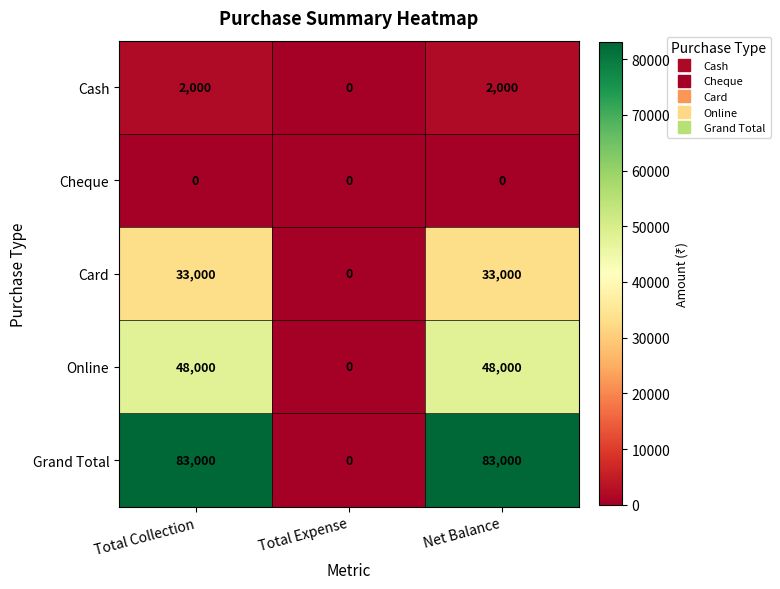

True or false: Grand Total has a value of -44028 at Total Expense.

False